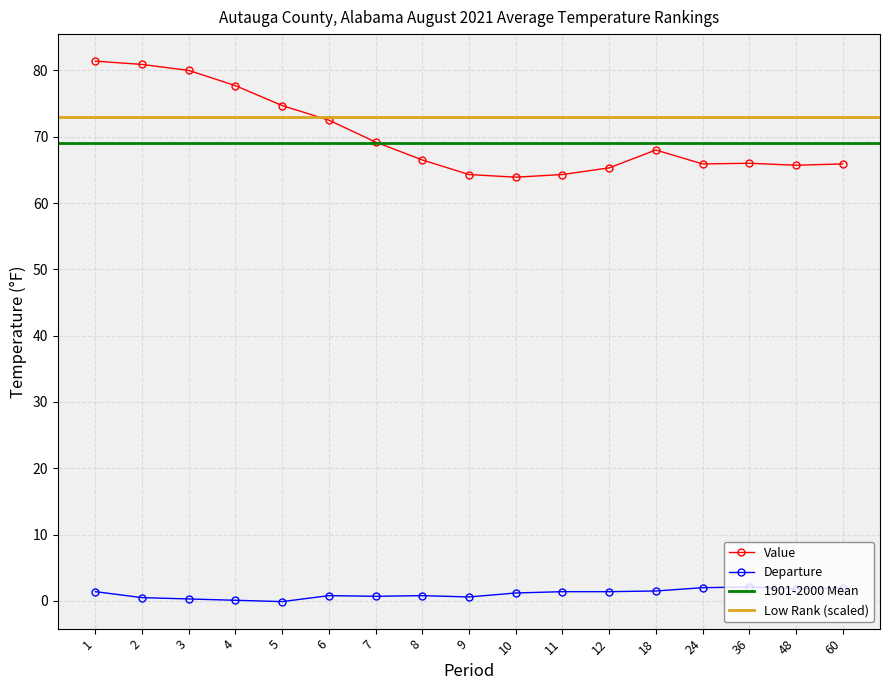

True or false: Value and Departure intersect in this chart.

False